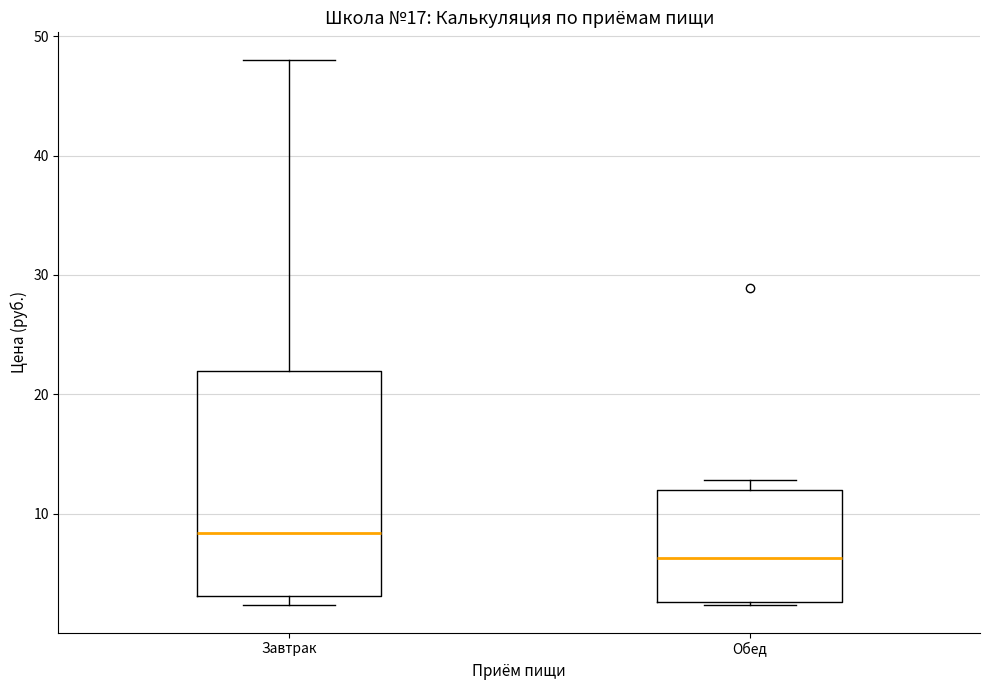

Reading left to right, read every box against the y-axis: the position of its median line, the range the box covers, and the ends of its whiskers. The values are not printed on the chart, so give them approximately, as read against the axis.

Завтрак: median 8, box 3 to 22, whiskers 2 to 48
Обед: median 6, box 3 to 12, whiskers 2 to 13